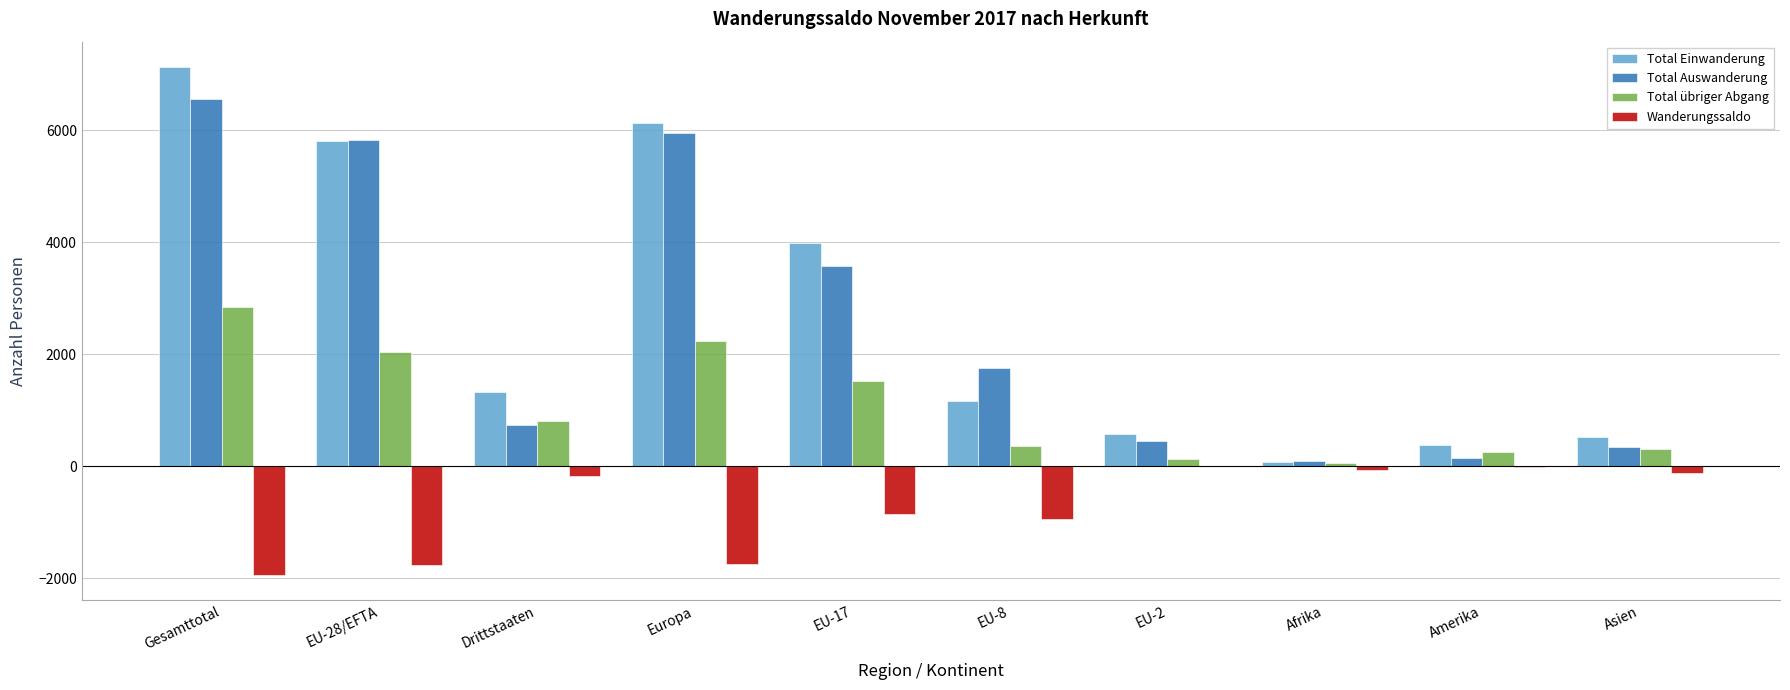

The Total Auswanderung series shows 739 at Drittstaaten. True or false?

True